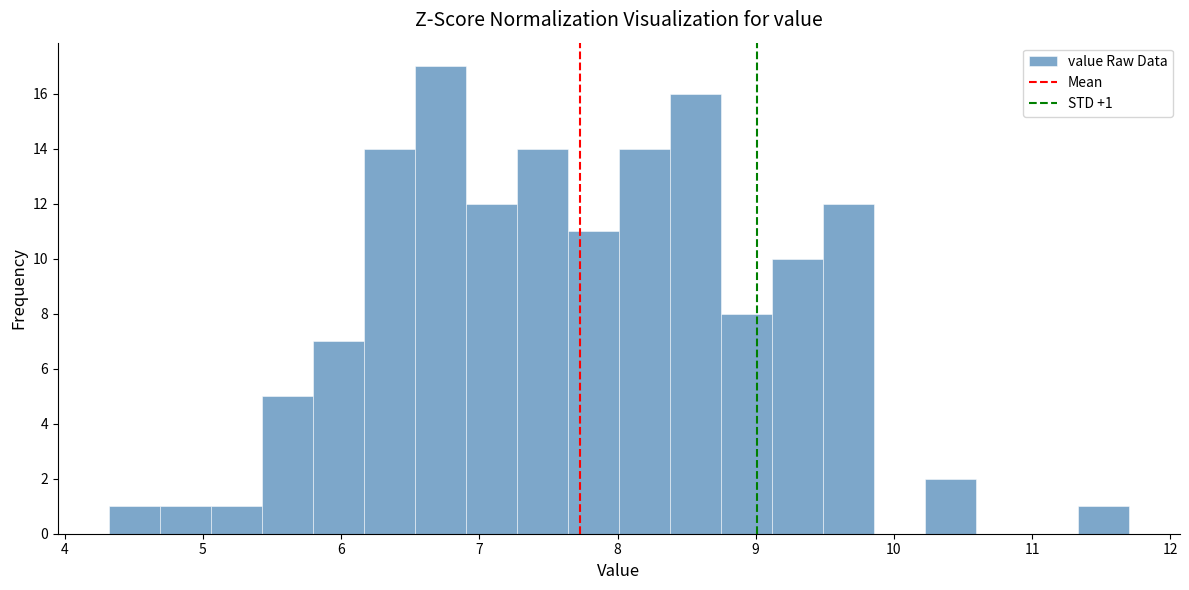

Read against the x-axis, roughly where is the centre of the tallest bar?

6.7